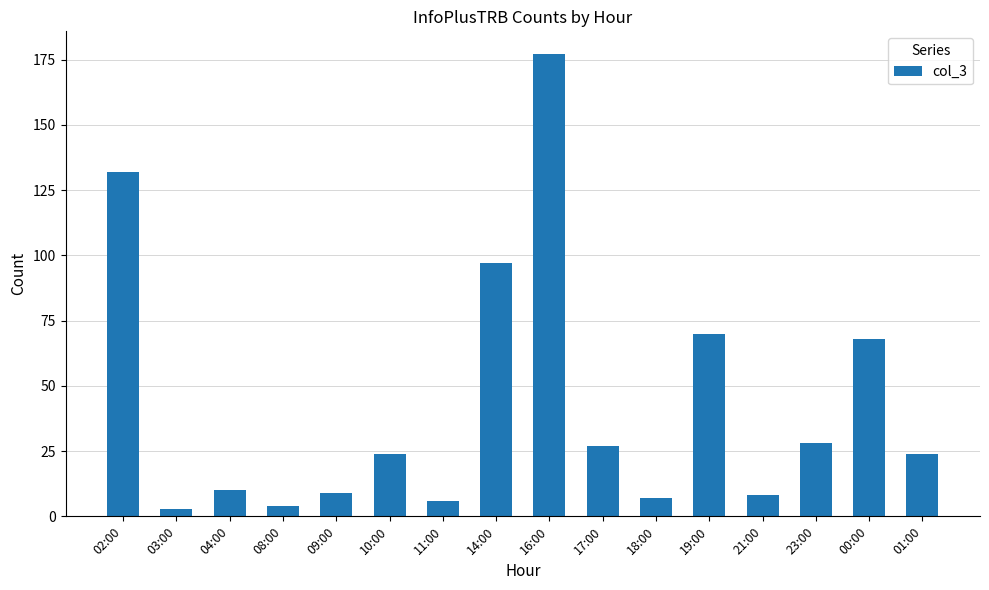

True or false: the data shows 11 at 17:00.

False